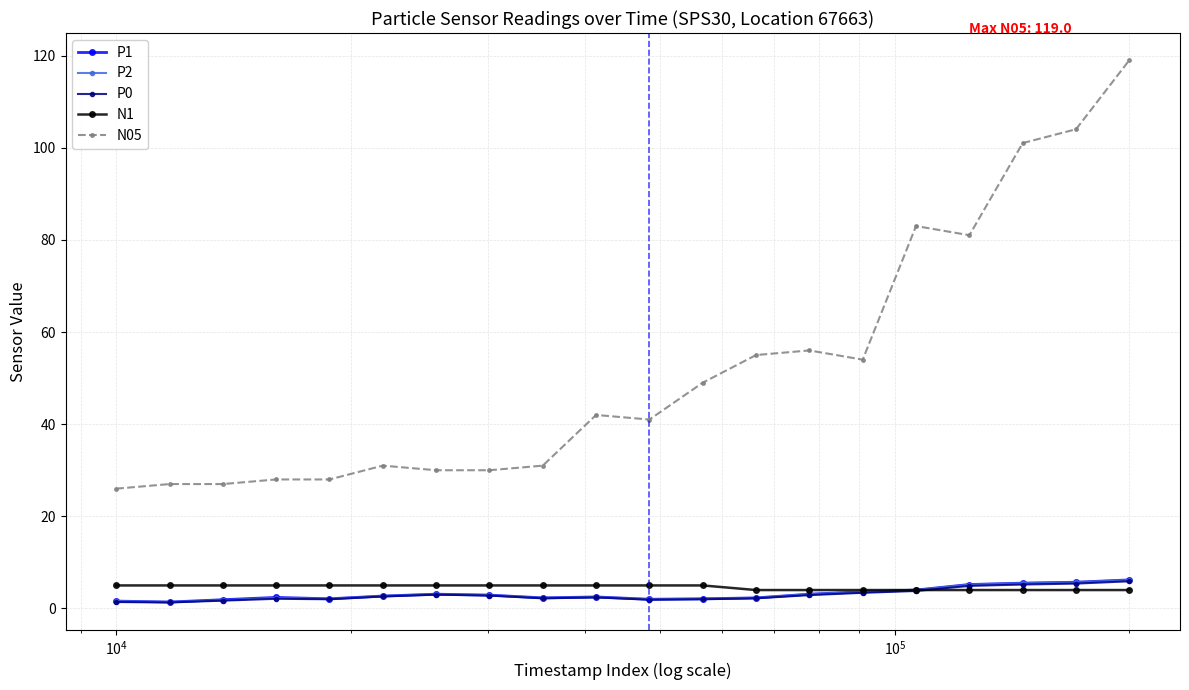

Count the number of data series in this chart.

5